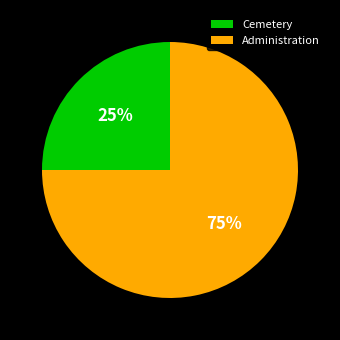

Count the number of slices in the pie.

2